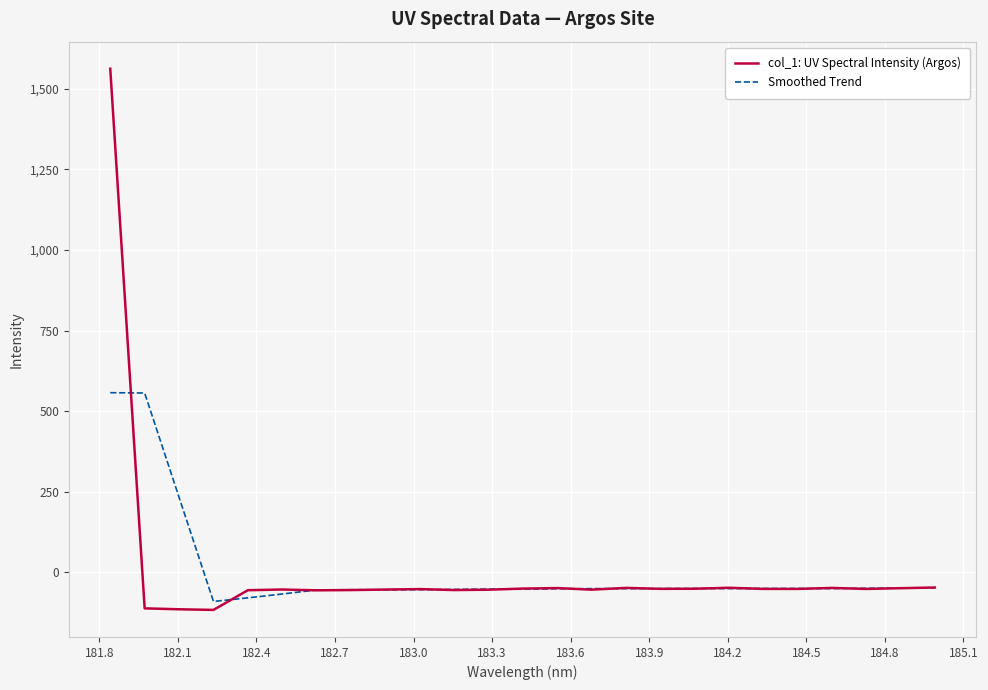

What is the maximum value for Smoothed Trend?

556.9